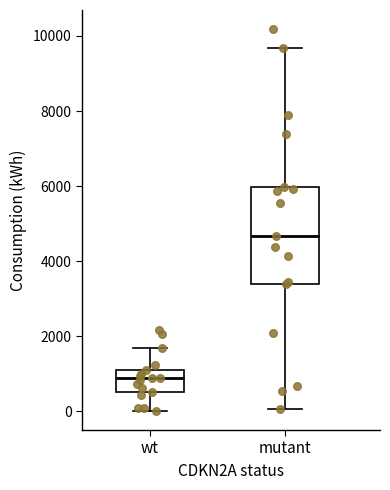

Which box's median line is the highest?

mutant